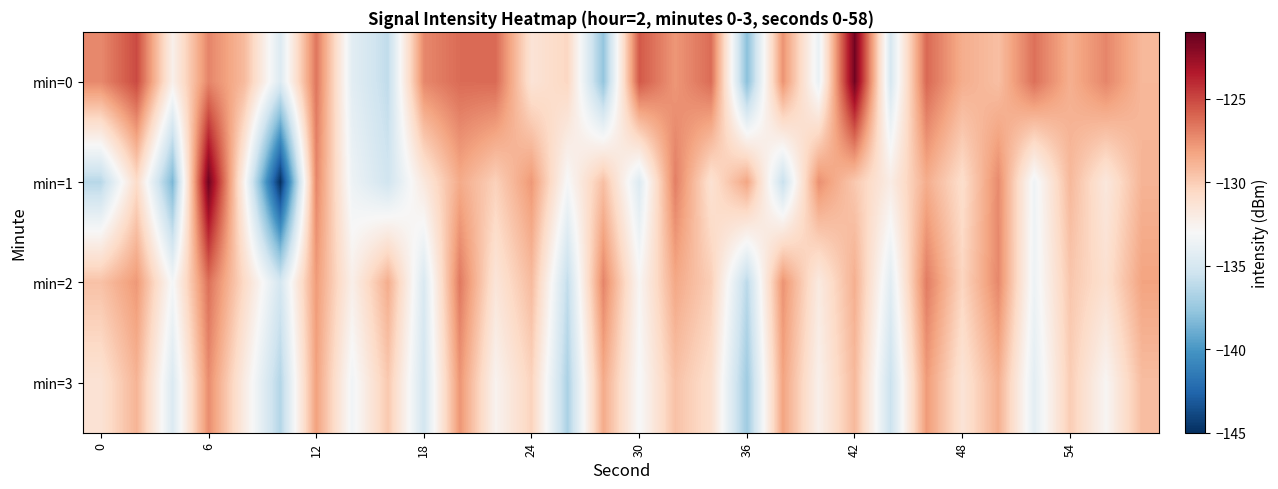

Reading left to right, what are all the values shown in this chart?

min=0: -127.3	-125.1	-132.4	-127.1	-129.2	-134.6	-126.6	-134.3	-136.0	-127.2	-126.2	-126.2	-131.4	-130.5	-137.7	-125.6	-127.7	-126.3	-138.0	-127.6	-133.8	-121.4	-134.9	-126.1	-128.6	-129.4	-126.4	-128.7	-127.2	-129.1
min=1: -136.3	-130.8	-138.5	-121.3	-132.6	-145.0	-127.2	-133.6	-135.3	-131.8	-128.5	-130.2	-127.8	-133.1	-129.4	-134.6	-126.9	-131.2	-128.3	-135.7	-127.5	-129.8	-132.1	-128.6	-130.9	-127.3	-133.5	-129.1	-131.7	-128.9
min=2: -129.5	-127.8	-133.2	-126.4	-130.7	-135.1	-127.9	-132.3	-128.6	-134.8	-126.7	-131.5	-129.2	-135.9	-127.1	-132.8	-128.4	-130.1	-136.2	-127.6	-131.9	-128.7	-134.3	-126.8	-130.4	-127.2	-133.6	-129.7	-131.1	-128.2
min=3: -131.3	-128.9	-134.7	-127.4	-132.0	-136.5	-128.1	-133.4	-129.8	-135.2	-127.7	-132.6	-130.3	-136.8	-128.5	-133.1	-129.5	-131.0	-137.3	-128.2	-132.4	-129.1	-135.6	-127.9	-131.4	-128.7	-134.2	-130.0	-132.8	-129.3